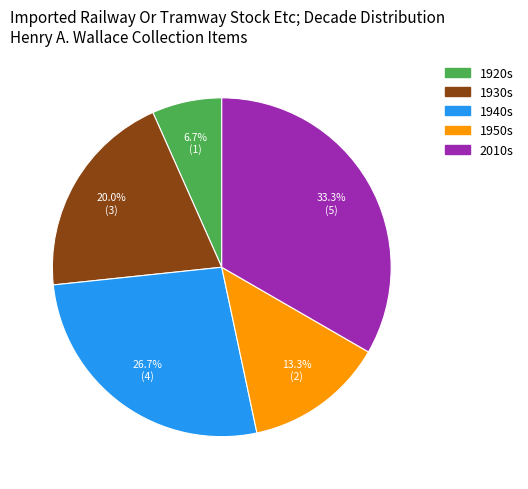

Does any single category account for the majority?

No